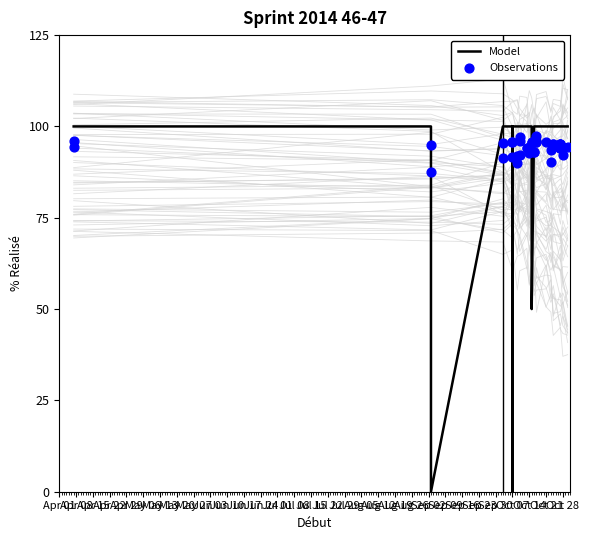

Is the value of Model at May 20 greater than the value of Observations at Aug 05?

No